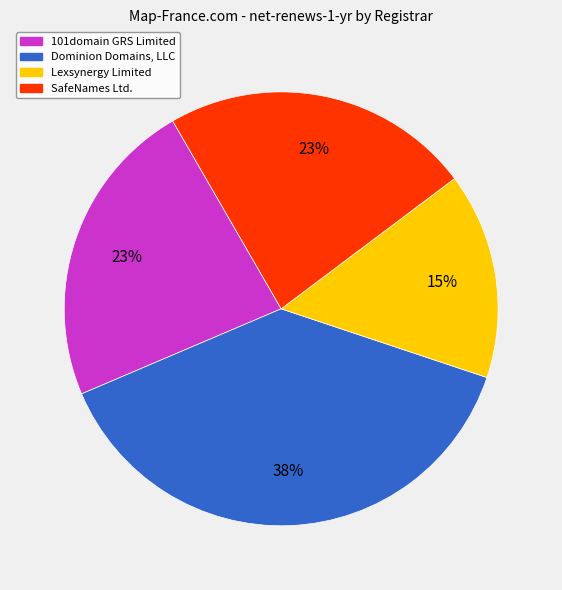

Is there any slice that represents more than half of the pie?

No